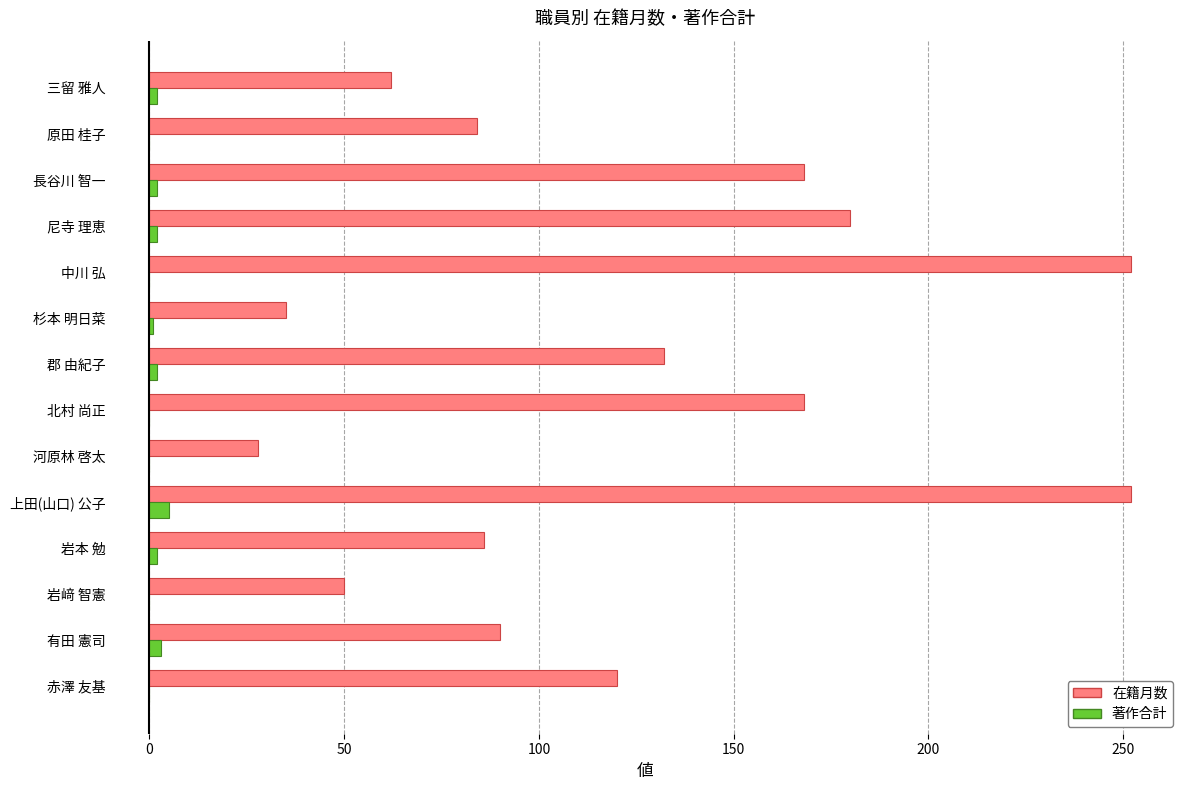

True or false: 著作合計 has a value of 0 at 原田 桂子.

True